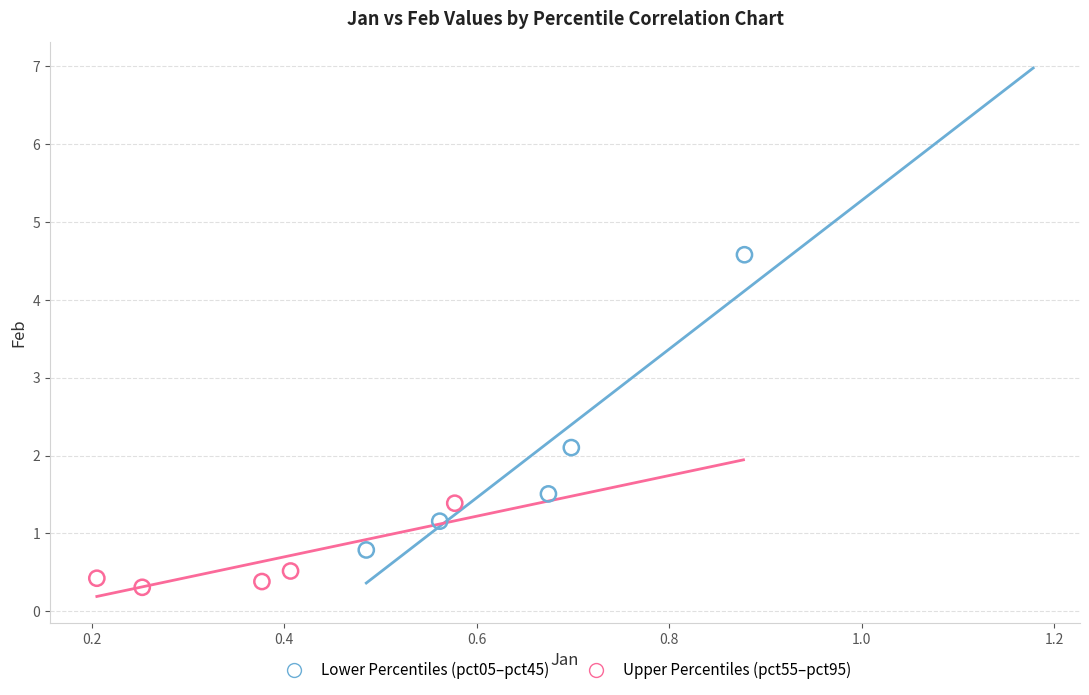

Which series reaches the minimum Y coordinate?

Upper Percentiles (pct55–pct95)